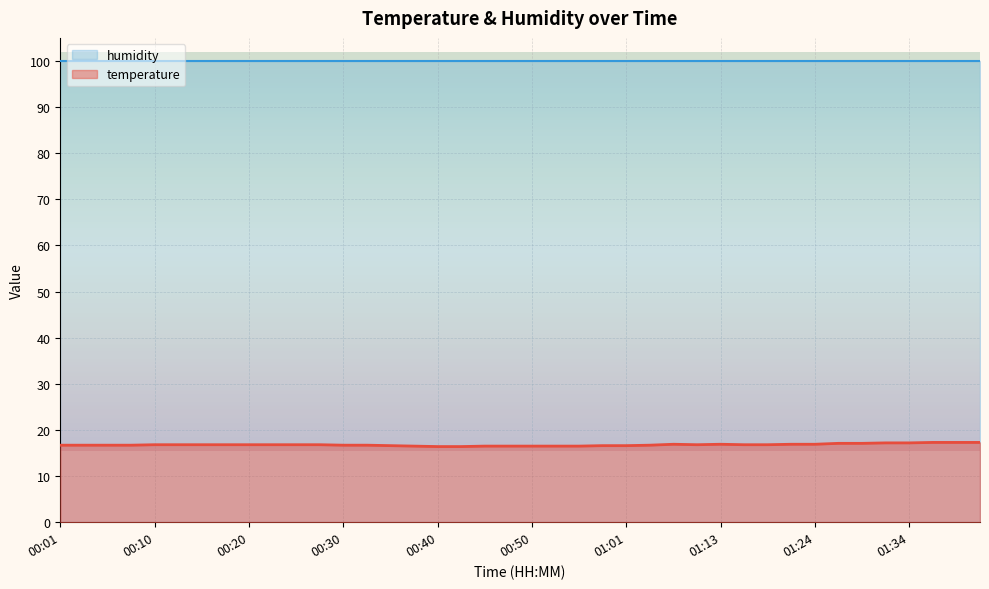

The value at 00:32 is 25.3. True or false?

False